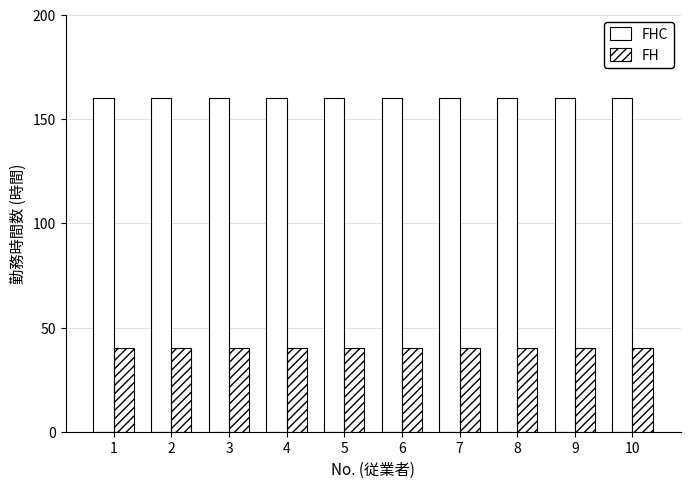

Reading left to right, list all the values displayed in this chart.

FHC: 160	160	160	160	160	160	160	160	160	160
FH: 40	40	40	40	40	40	40	40	40	40